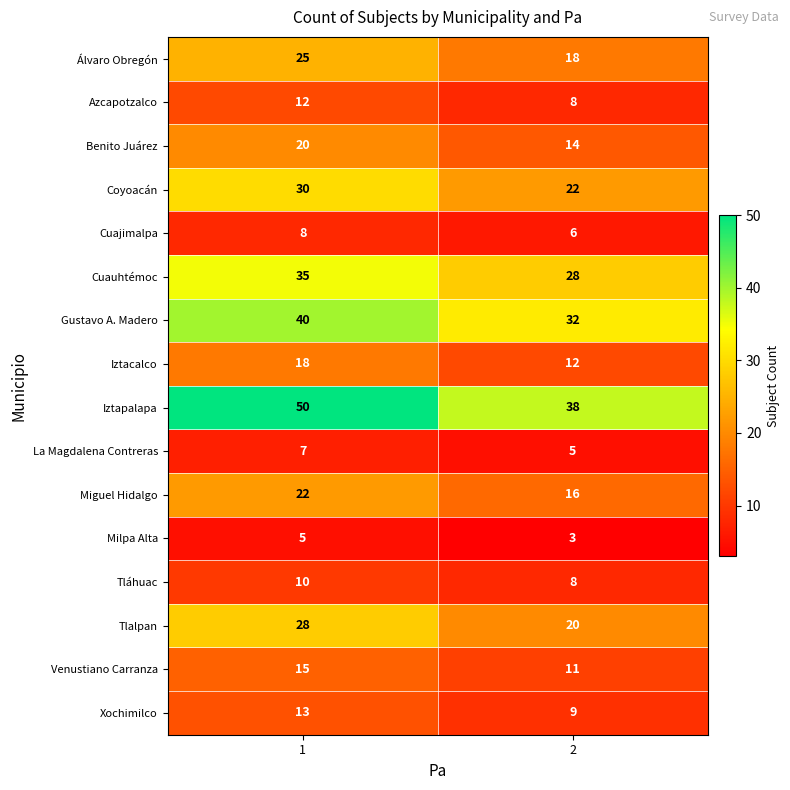

The Tlalpan series shows 20 at 2. True or false?

True